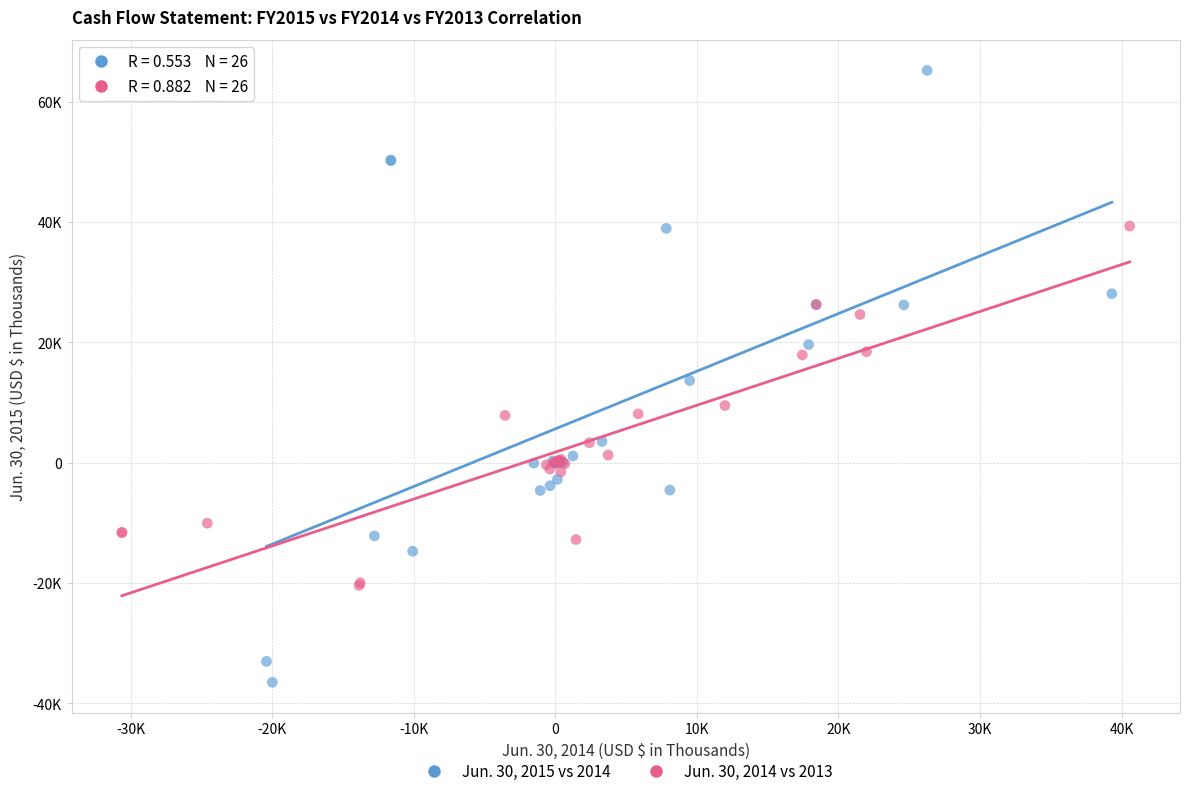

Which series reaches the minimum Y coordinate?

Jun. 30, 2015 vs 2014